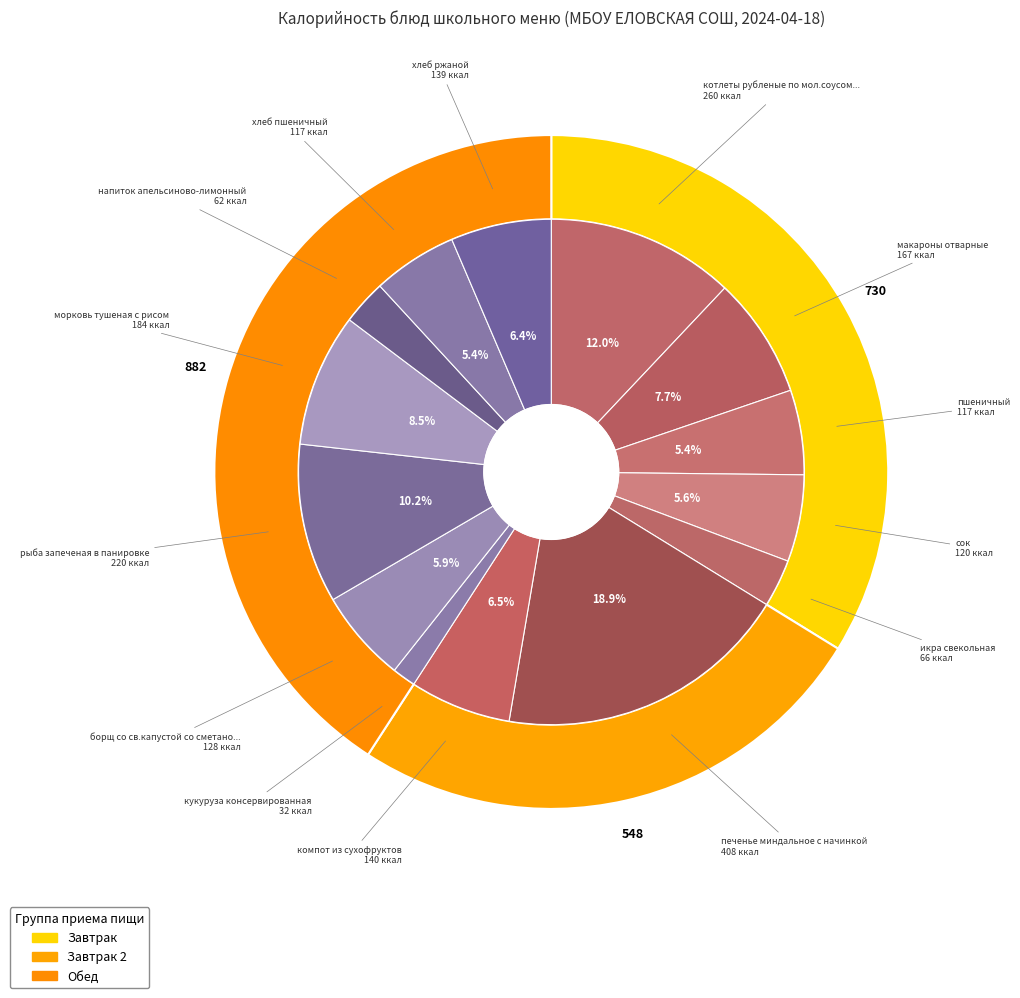

What is the ratio of the value at кукуруза консервированная to the value at компот из сухофруктов?

0.2